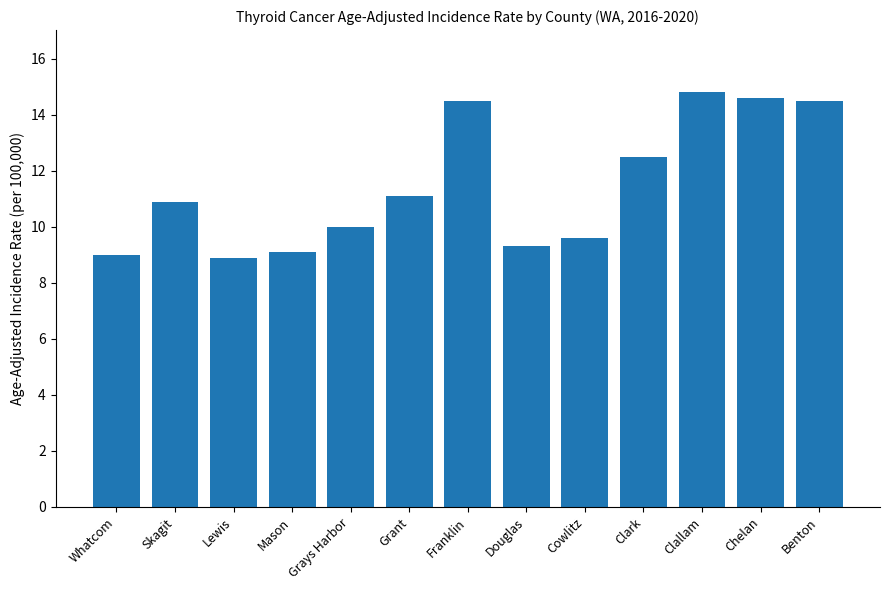

What is the change in value from Whatcom to Chelan?

+5.6